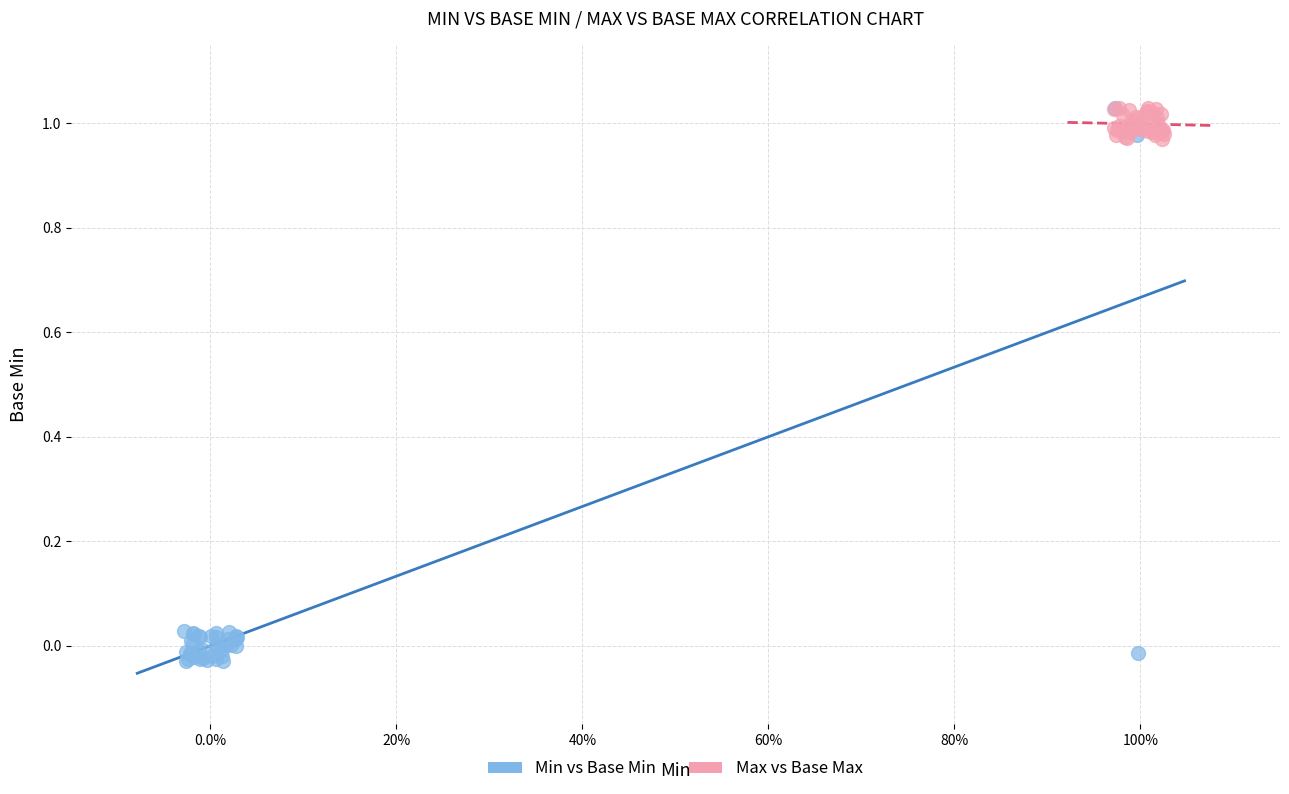

Which series reaches the minimum Y coordinate?

Min vs Base Min